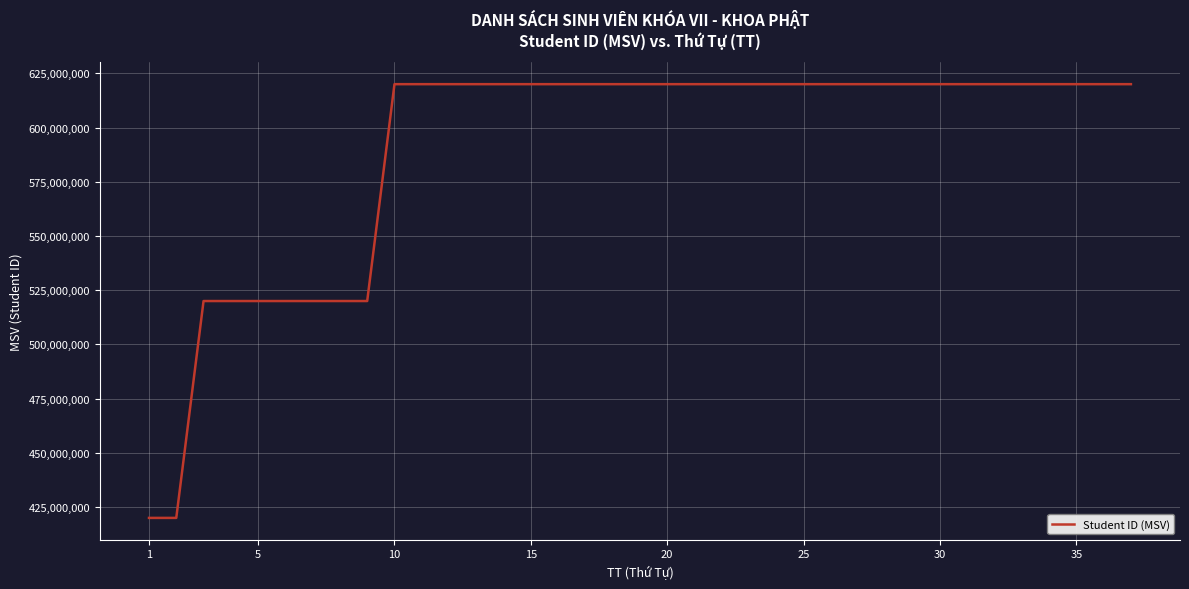

What is the difference between the maximum and minimum values?

200000427